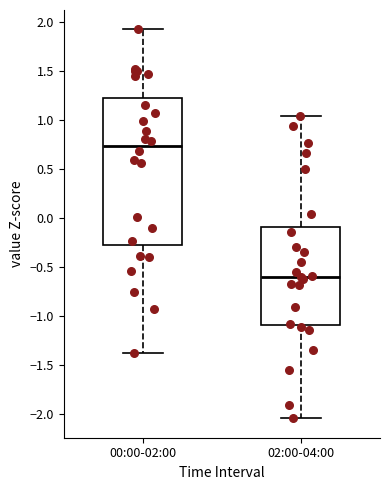

Which box's median line is the highest?

00:00-02:00